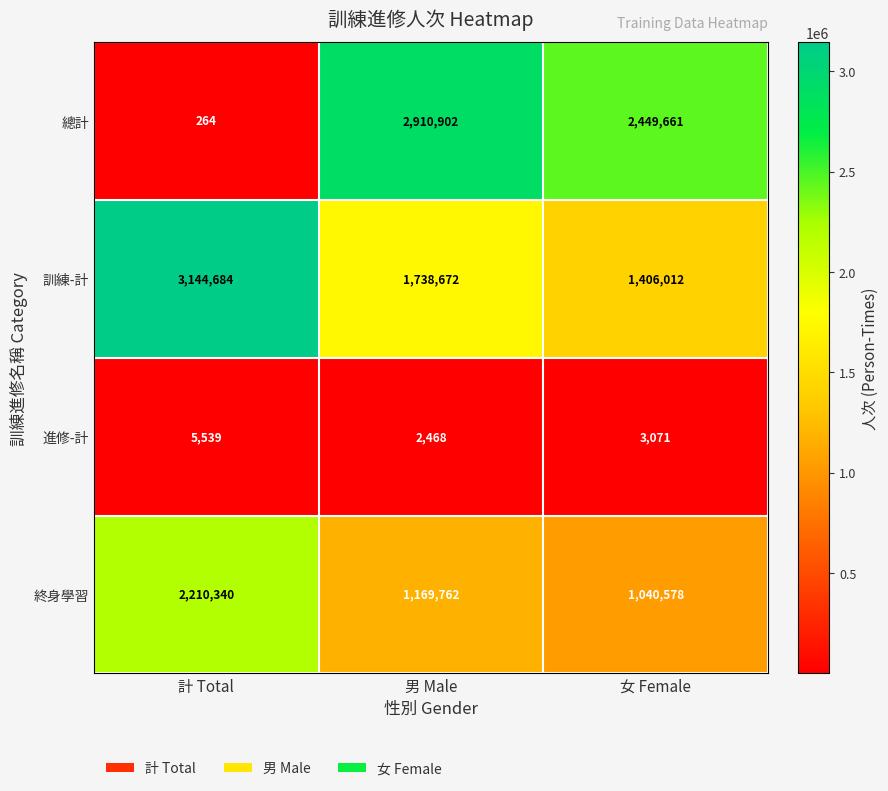

Reading right to left, extract all data points from this chart.

總計: 2449661	2910902	264
訓練-計: 1406012	1738672	3144684
進修-計: 3071	2468	5539
終身學習: 1040578	1169762	2210340